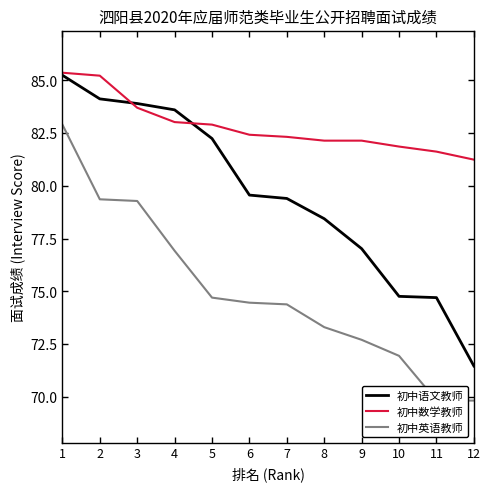

How many categories are shown in the chart?

12